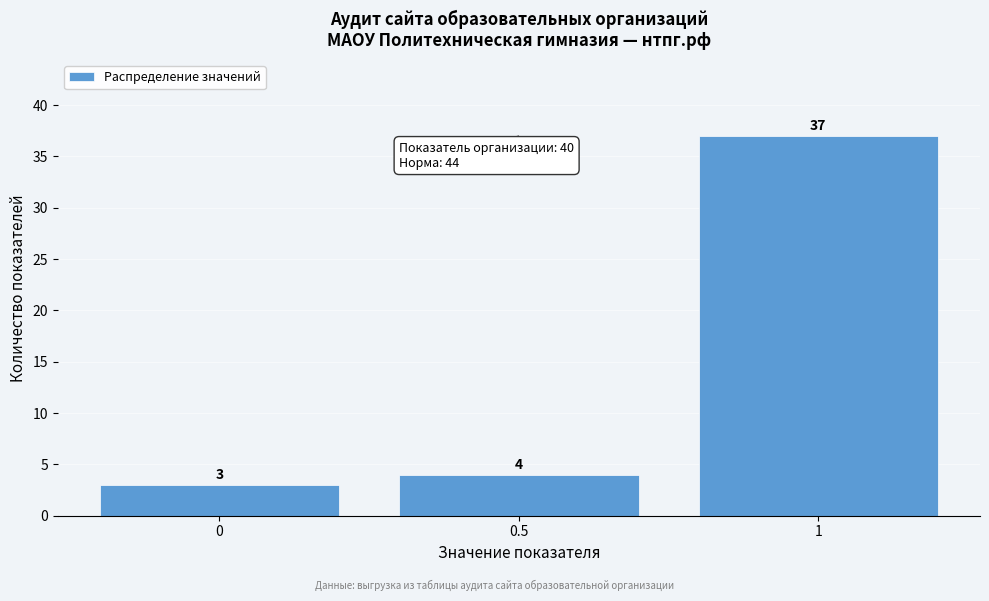

Reading right to left, extract all data points from this chart.

1=37	0.5=4	0=3